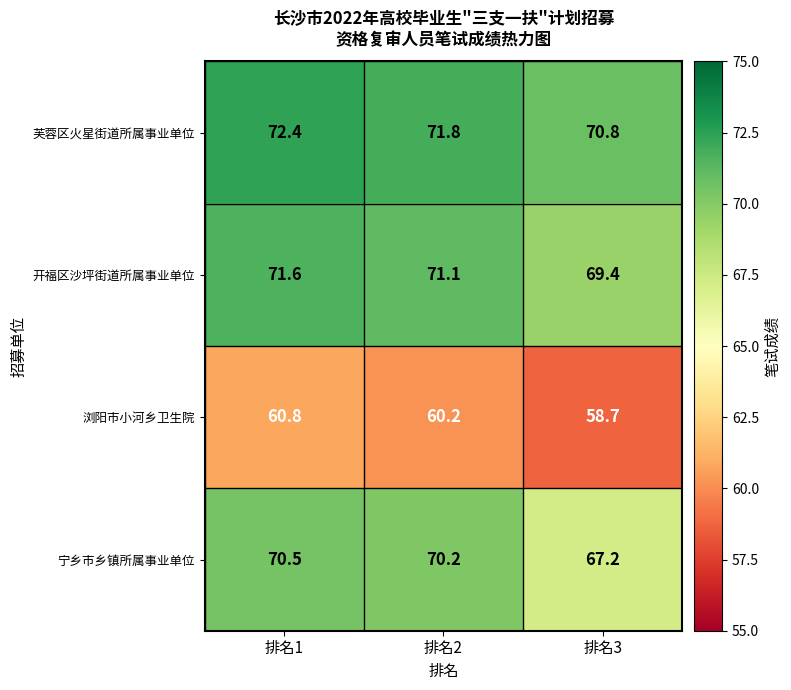

Count the number of categories in the chart.

3